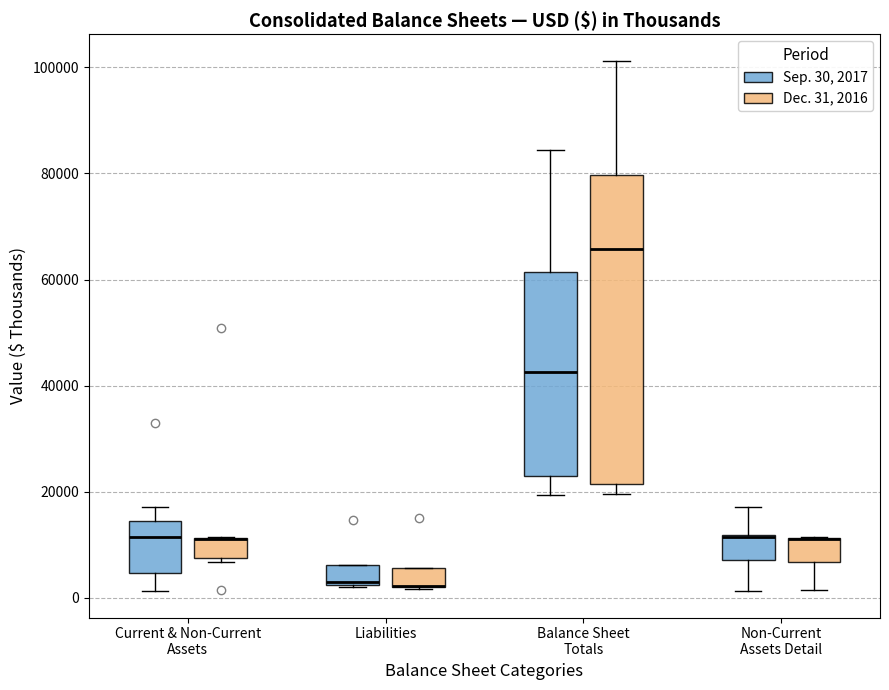

Where is the lower edge of the box for Balance Sheet Totals (Sep. 30, 2017) on the y-axis? The values are not printed on the chart, so give them approximately, as read against the axis.

22000